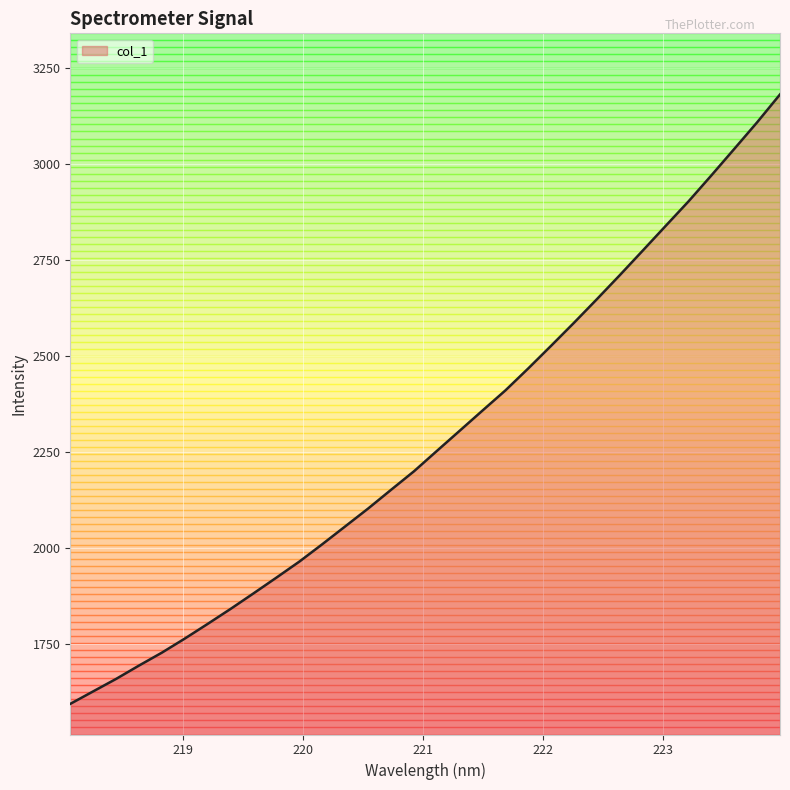

What is the difference between the maximum and minimum values?

1586.0